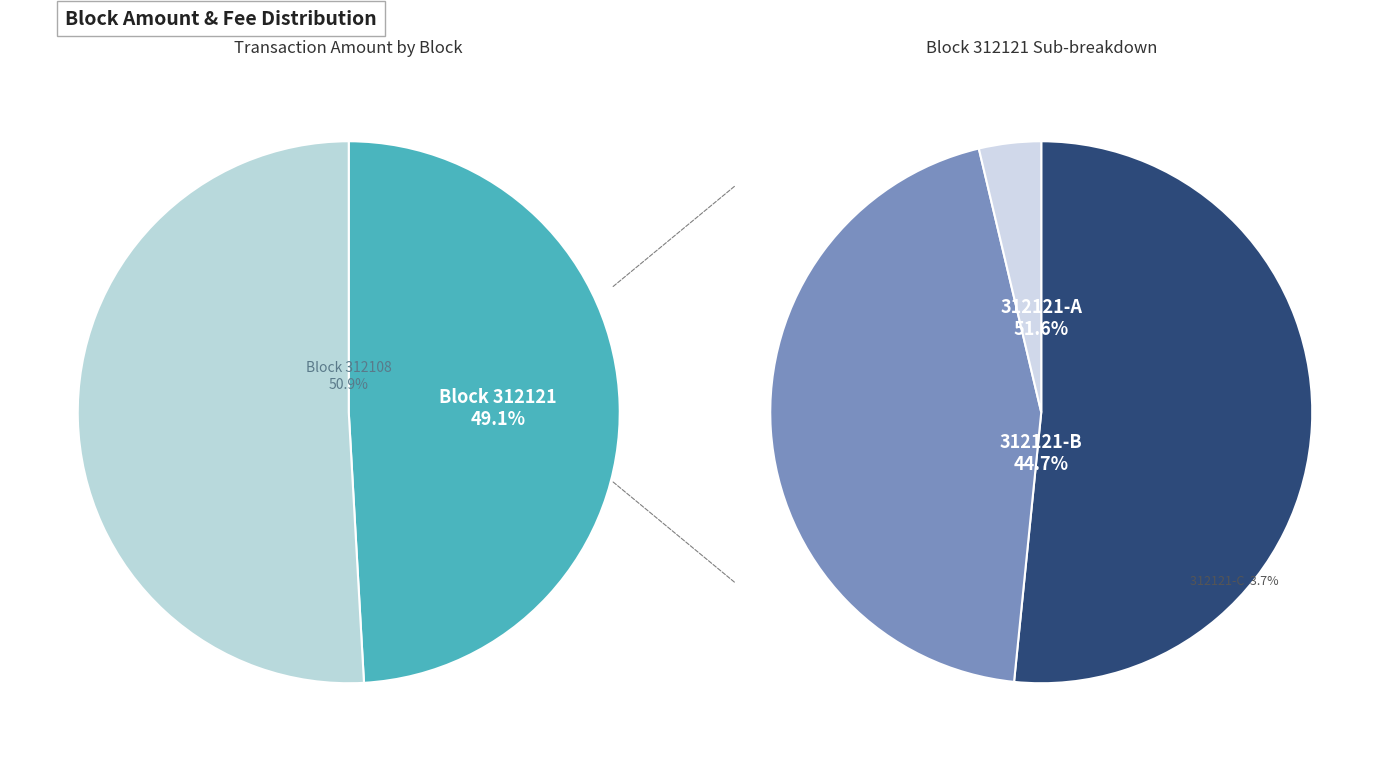

What is the largest slice in the pie chart?

312108